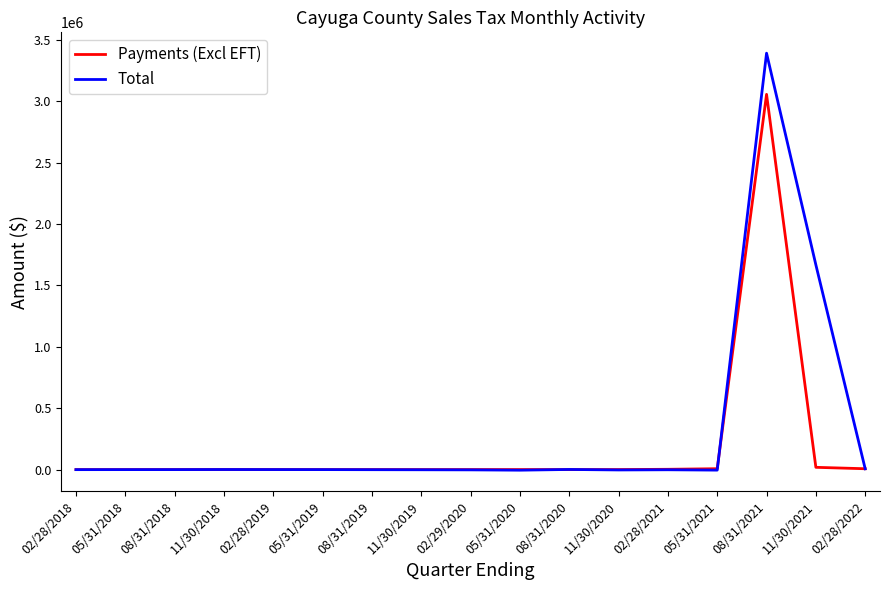

Does the chart display data point markers on the line(s)?

No